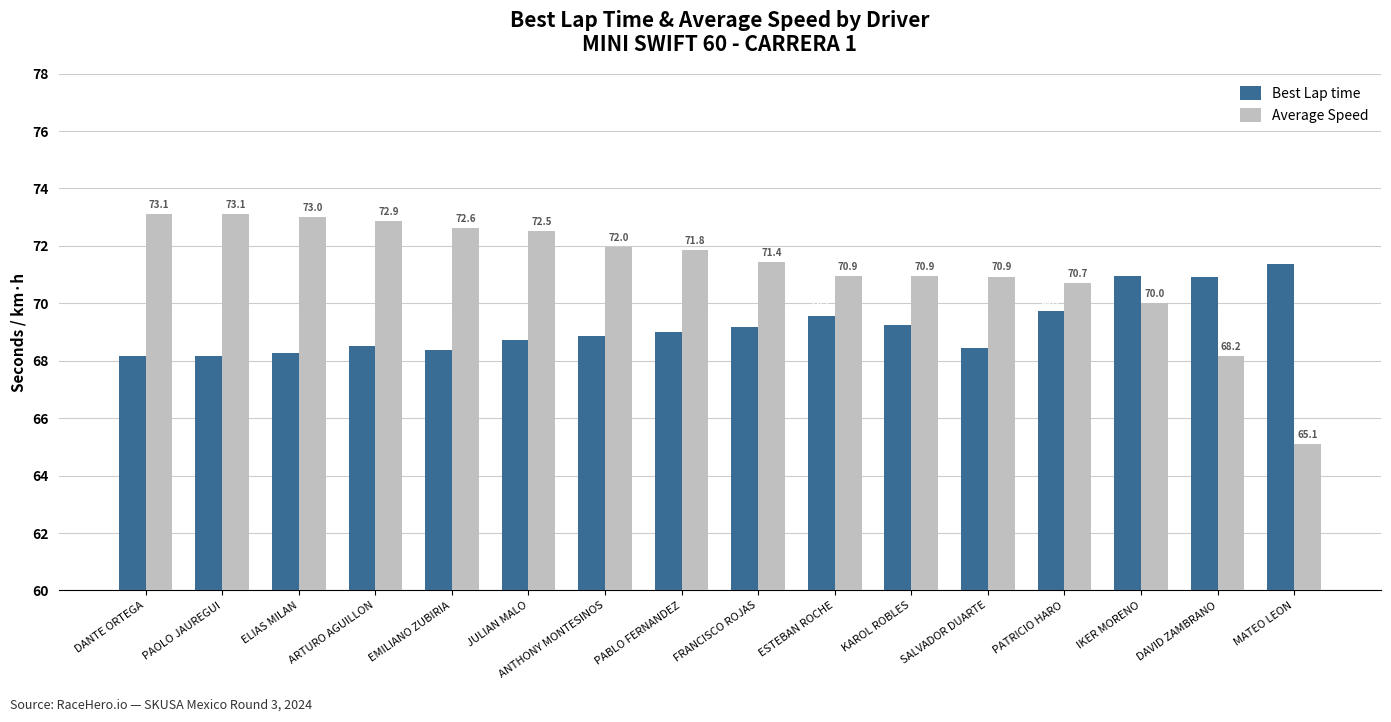

What position from the right is KAROL ROBLES?

6